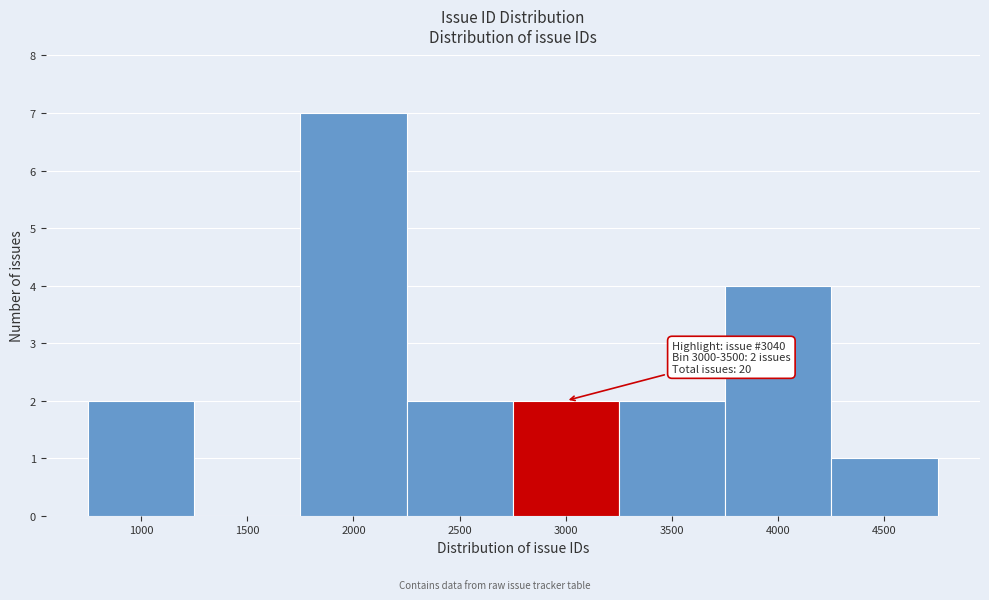

Reading right to left, extract all data points from this chart.

4500=1	4000=4	3500=2	3000=2	2500=2	2000=7	1500=0	1000=2